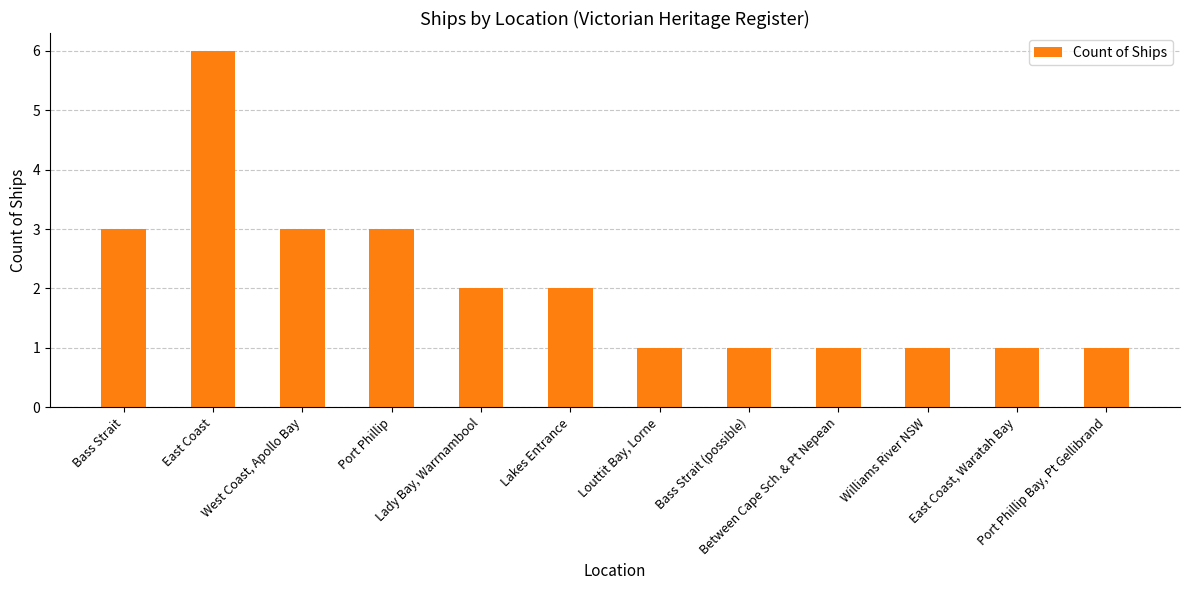

What is the value of the 7th bar from the left?

1